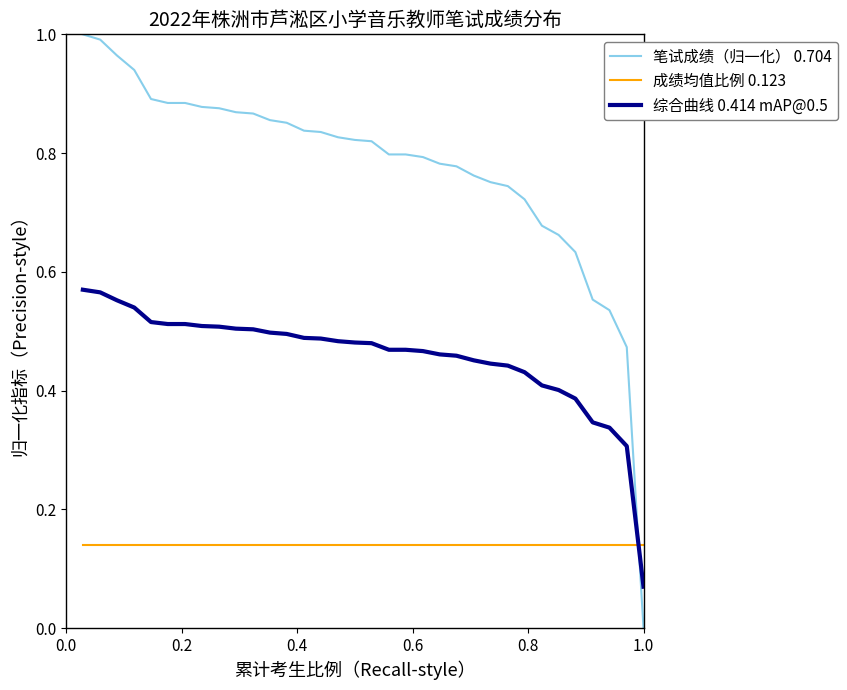

List the series in order of their peak value, lowest first.

成绩均值比例 0.123, 综合曲线 0.414 mAP@0.5, 笔试成绩（归一化） 0.704